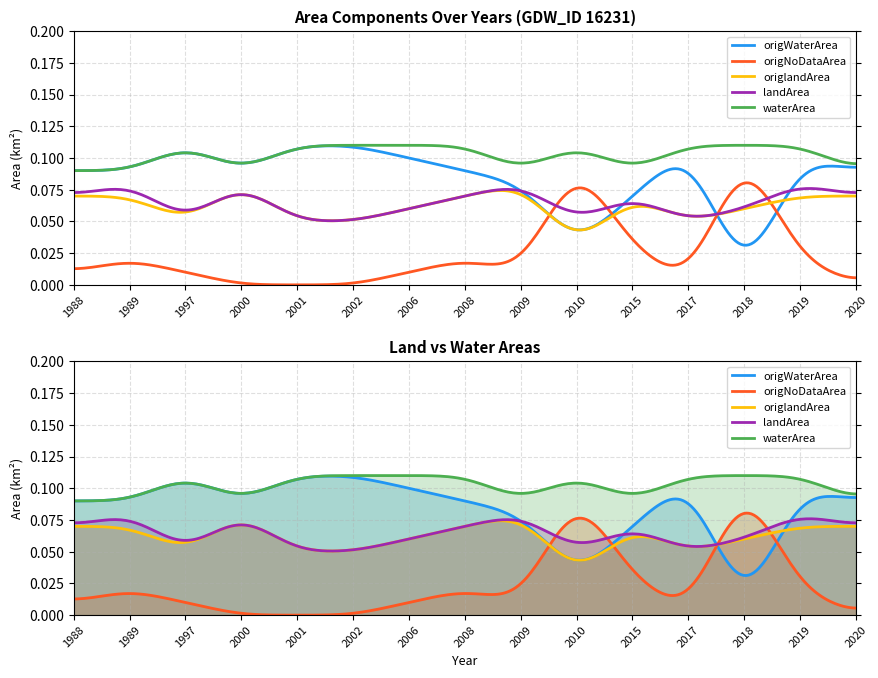

Which category has the lowest value in the origlandArea series?

2010